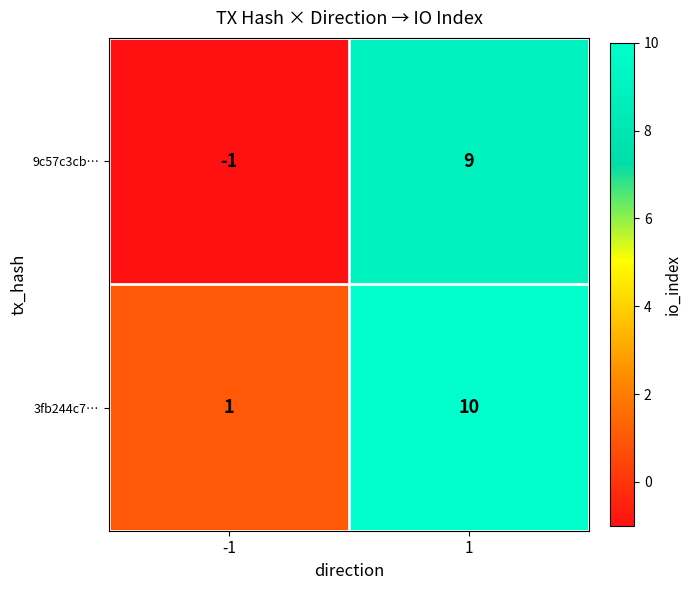

What is the maximum value for 9c57c3cb…?

9